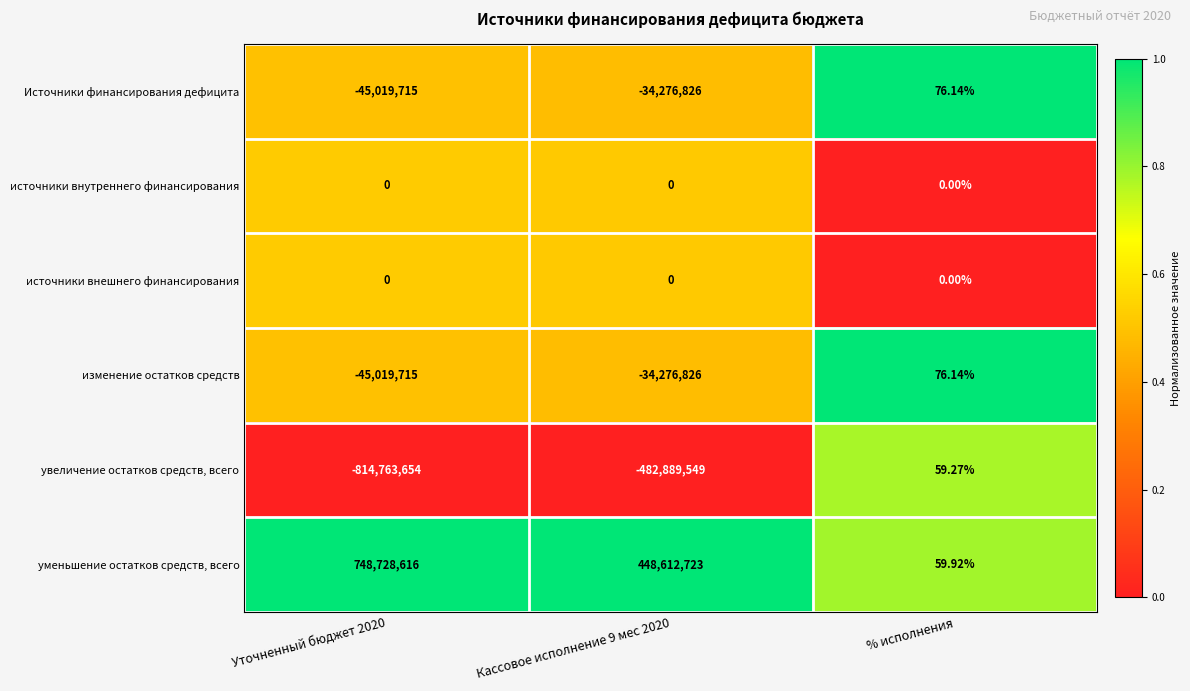

Between Уточненный бюджет 2020 and Кассовое исполнение 9 мес 2020, which series saw the biggest shift?

увеличение остатков средств, всего